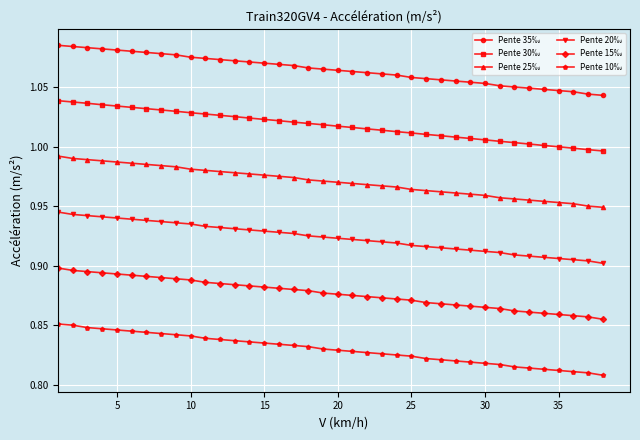

At how many categories does at least one series exceed 0?

38